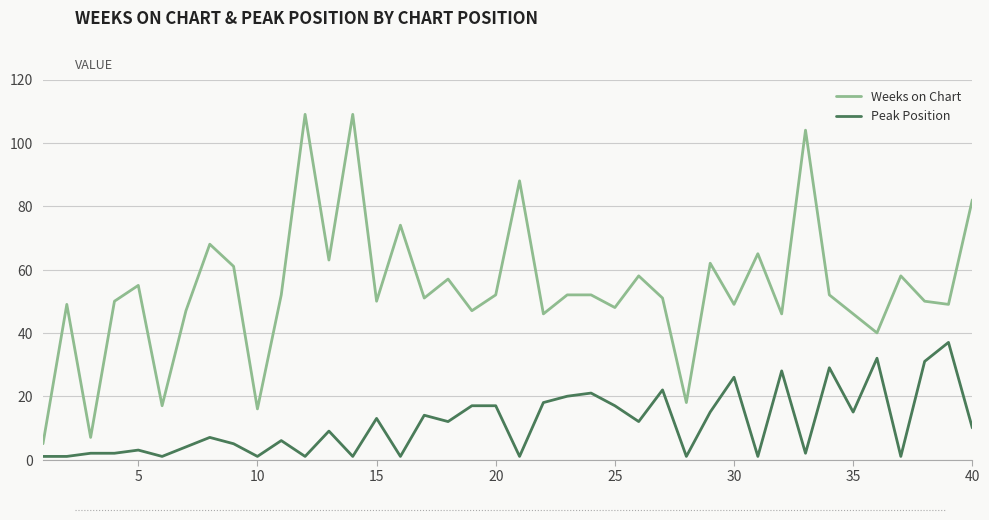

True or false: Weeks on Chart and Peak Position intersect in this chart.

False